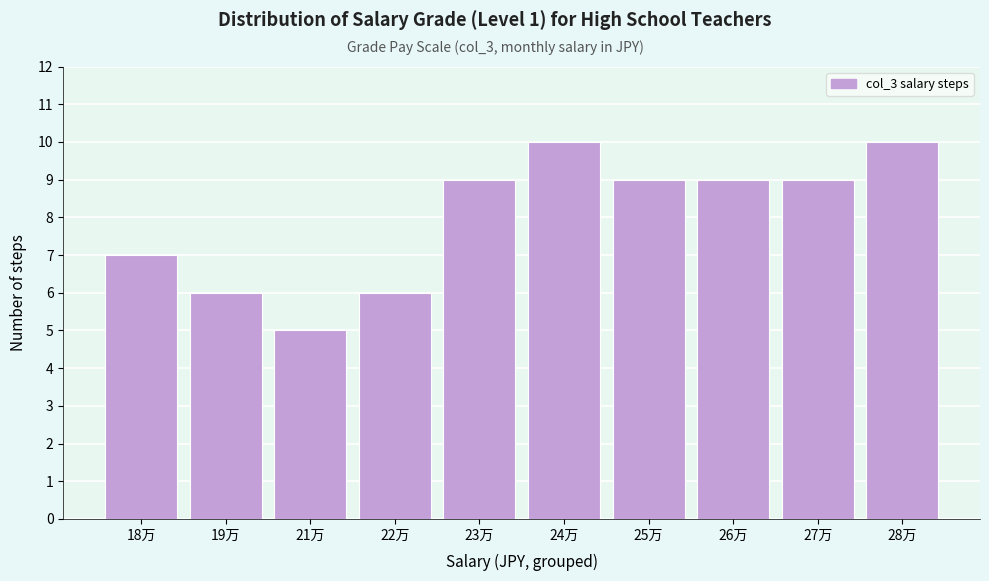

Reading left to right, transcribe all the data shown in this chart.

7	6	5	6	9	10	9	9	9	10